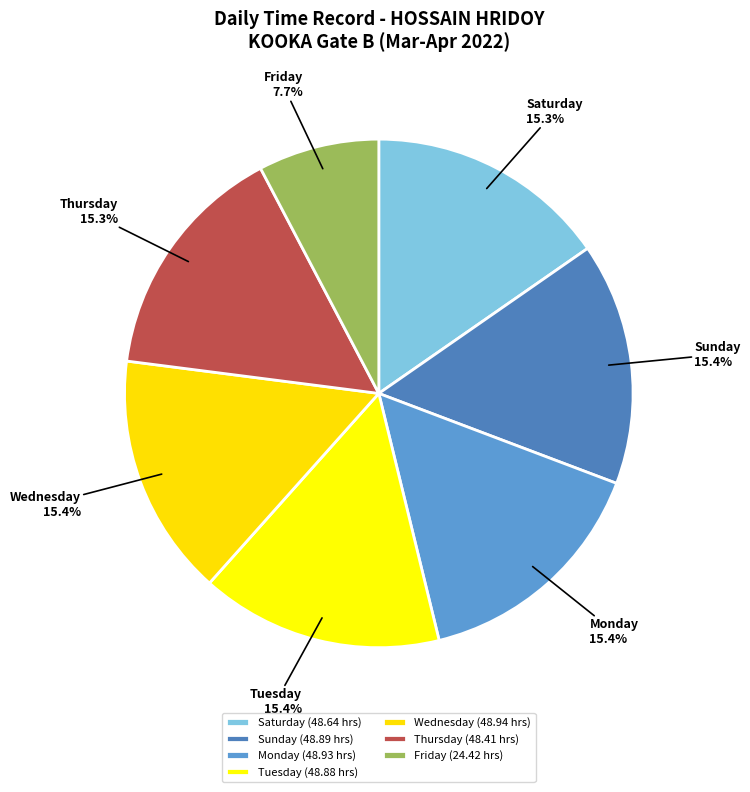

What is the ratio of the value at Friday to the value at Tuesday?

0.5